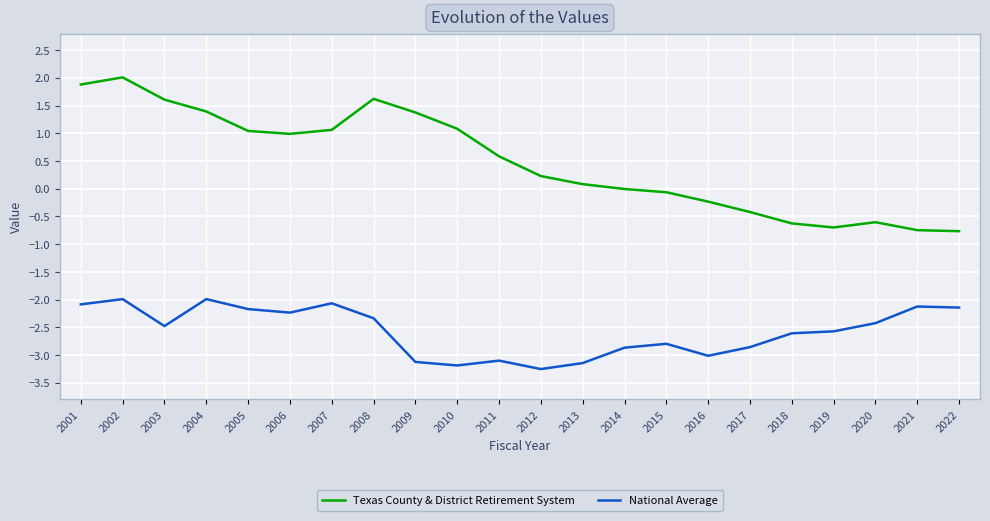

The National Average series shows -3.5 at 2003. True or false?

False